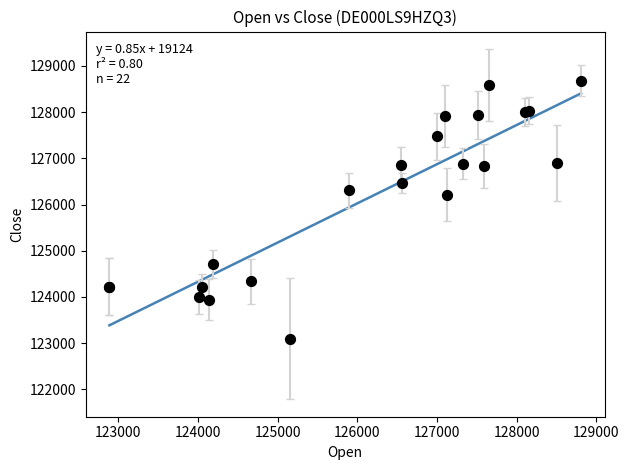

What Y value in the scatter plot is closest to 125887?

126216